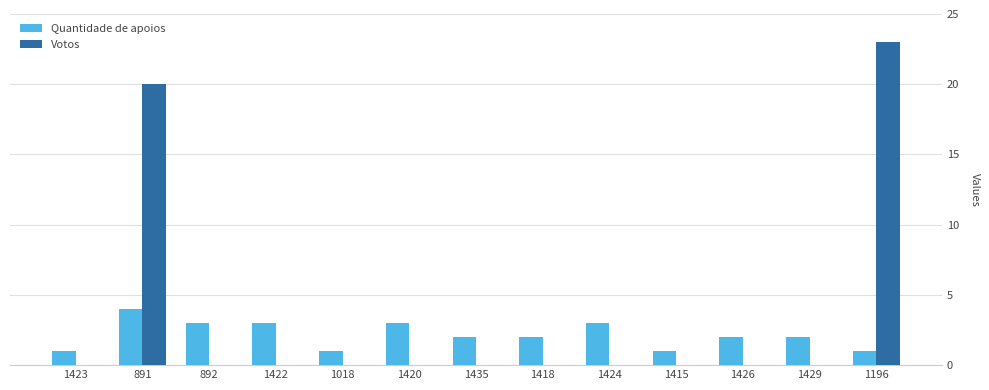

Is the value of Votos at 1423 greater than the value of Quantidade de apoios at 1418?

No